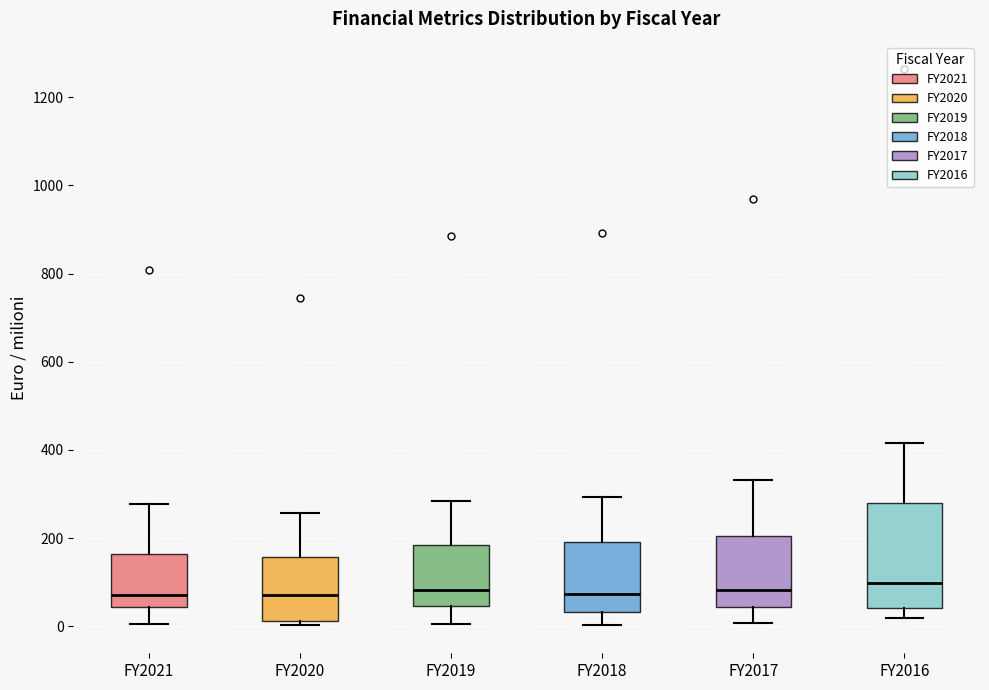

Where is the upper edge of the box for FY2018 on the y-axis? The values are not printed on the chart, so give them approximately, as read against the axis.

180